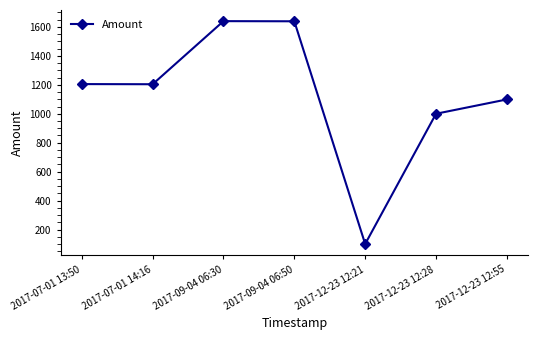

At which label does the data first exceed 1204?

2017-07-01 13:50